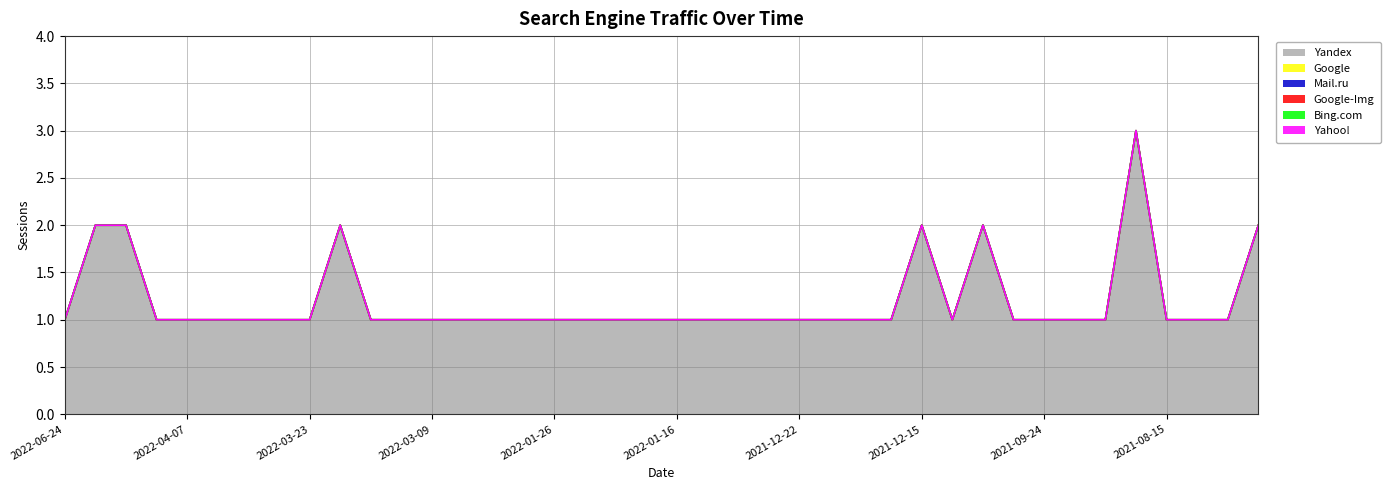

Rank the series at 2021-12-19 from lowest to highest value.

Google, Mail.ru, Google-Img, Bing.com, Yahoo!, Yandex